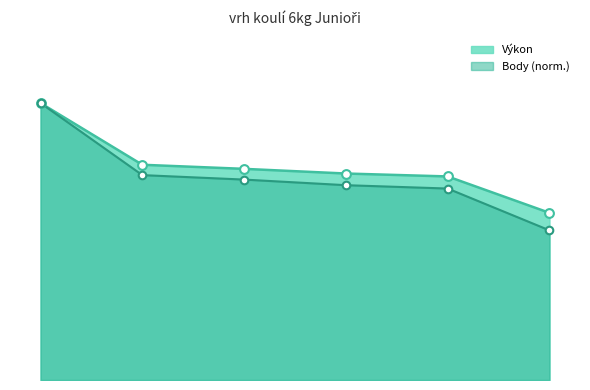

Which series reaches the minimum Y coordinate?

Body